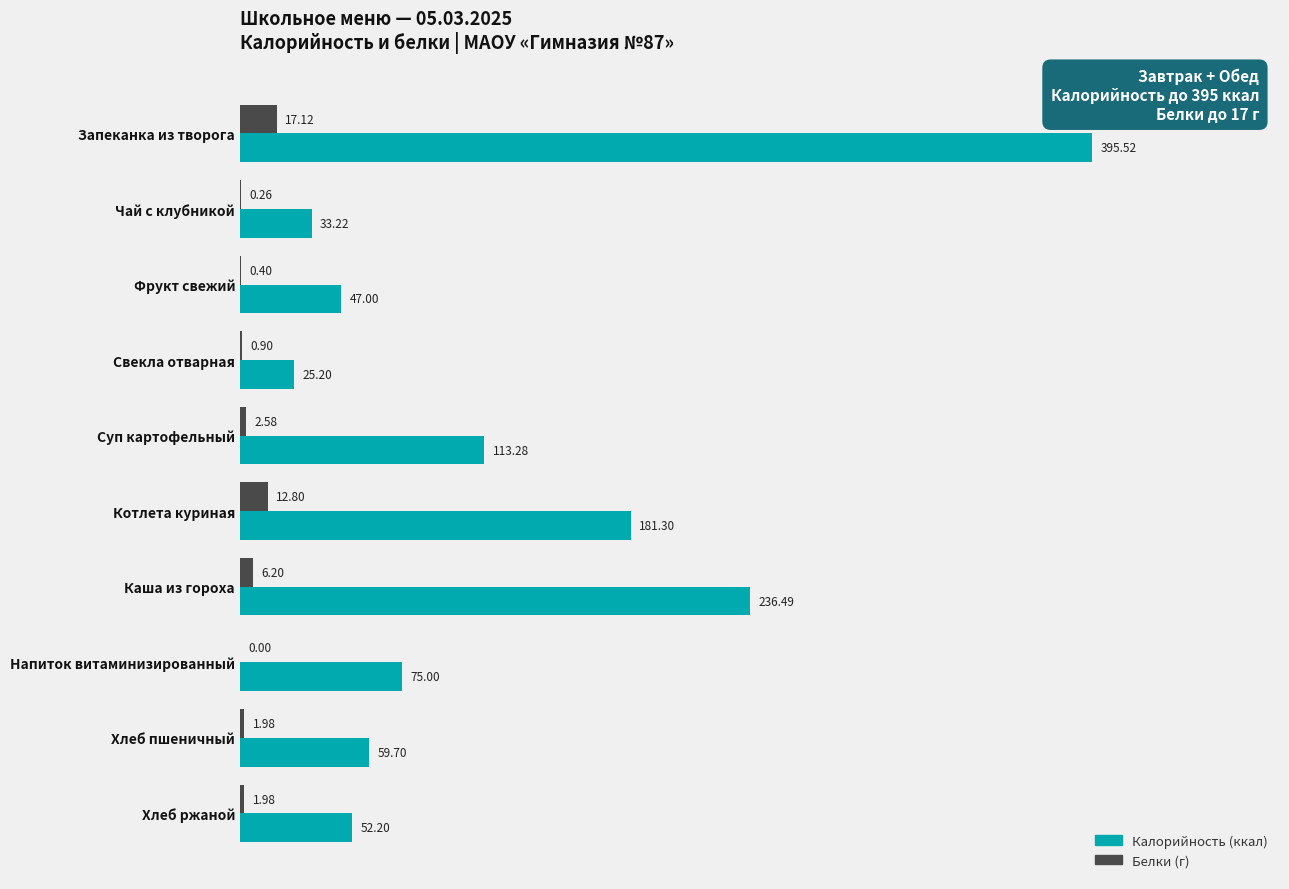

Which category has the highest value across all series?

Запеканка из творога